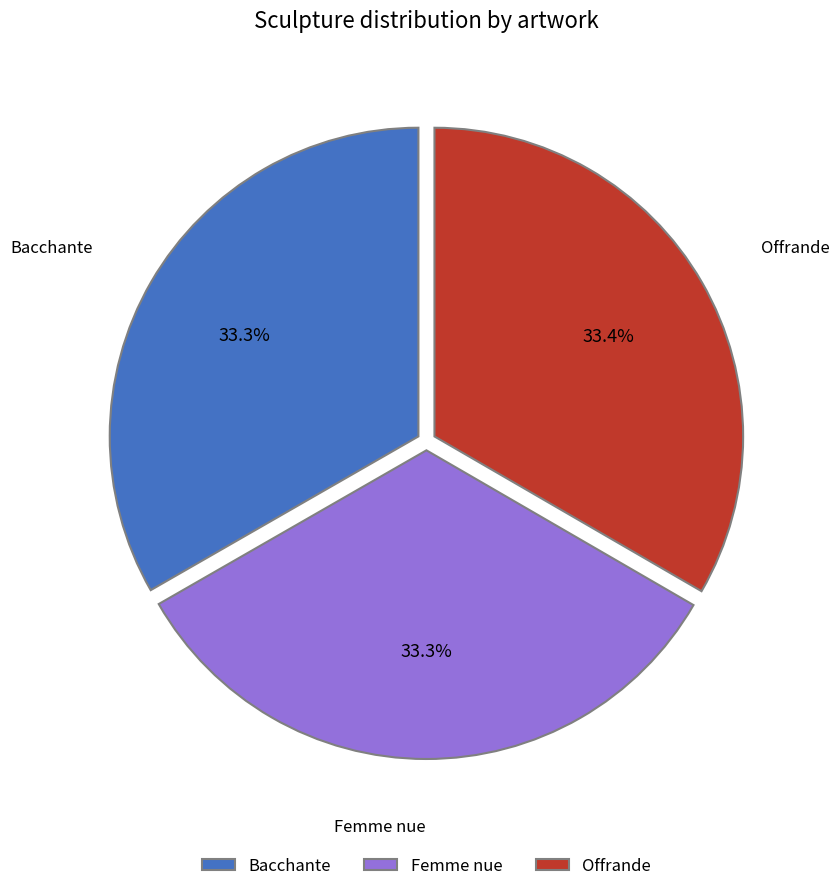

What is the total percentage of Bacchante and Femme nue?

66.6%